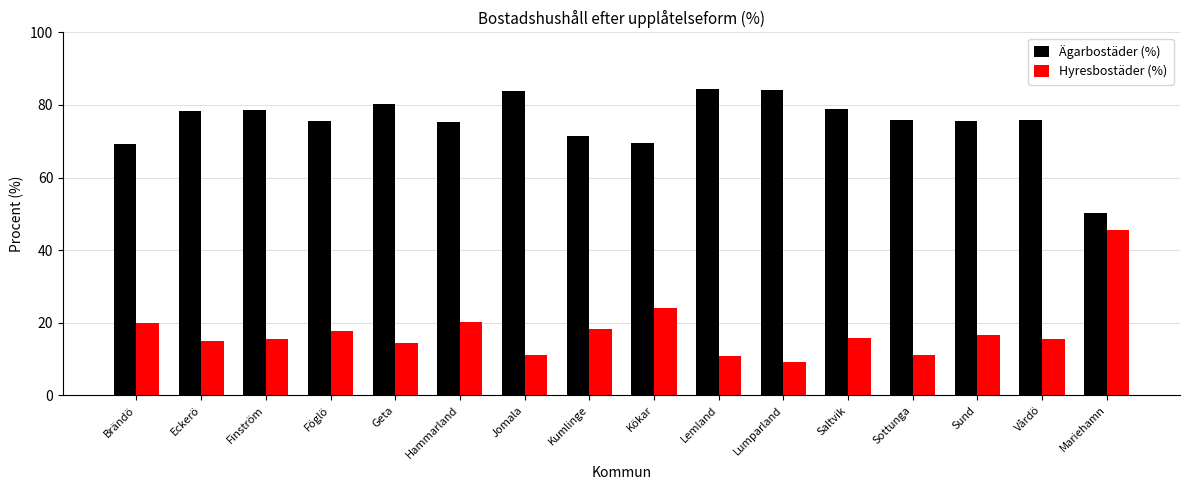

The Hyresbostäder (%) series shows 2.5 at Sottunga. True or false?

False